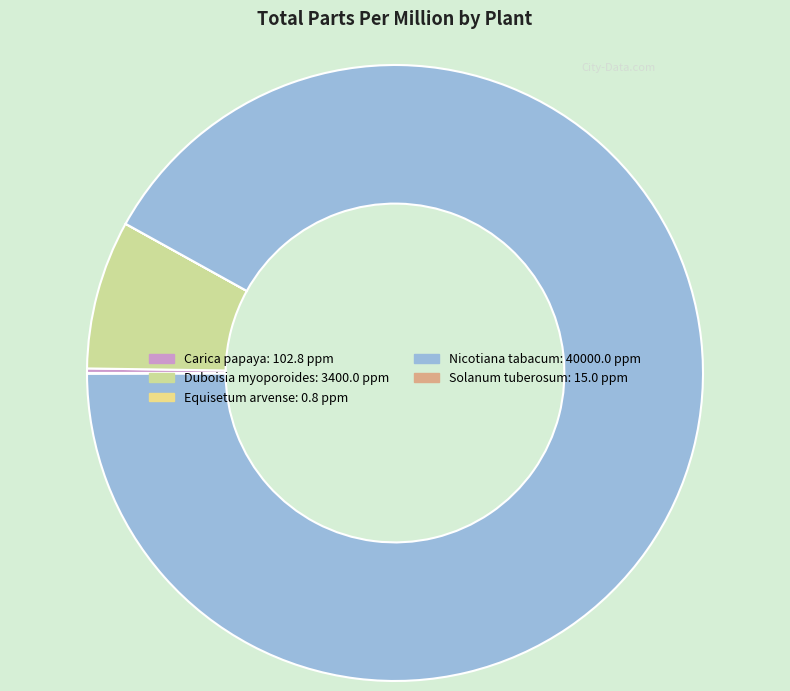

To the nearest percent, what is the difference between the Equisetum arvense and Nicotiana tabacum slice percentages?

92%